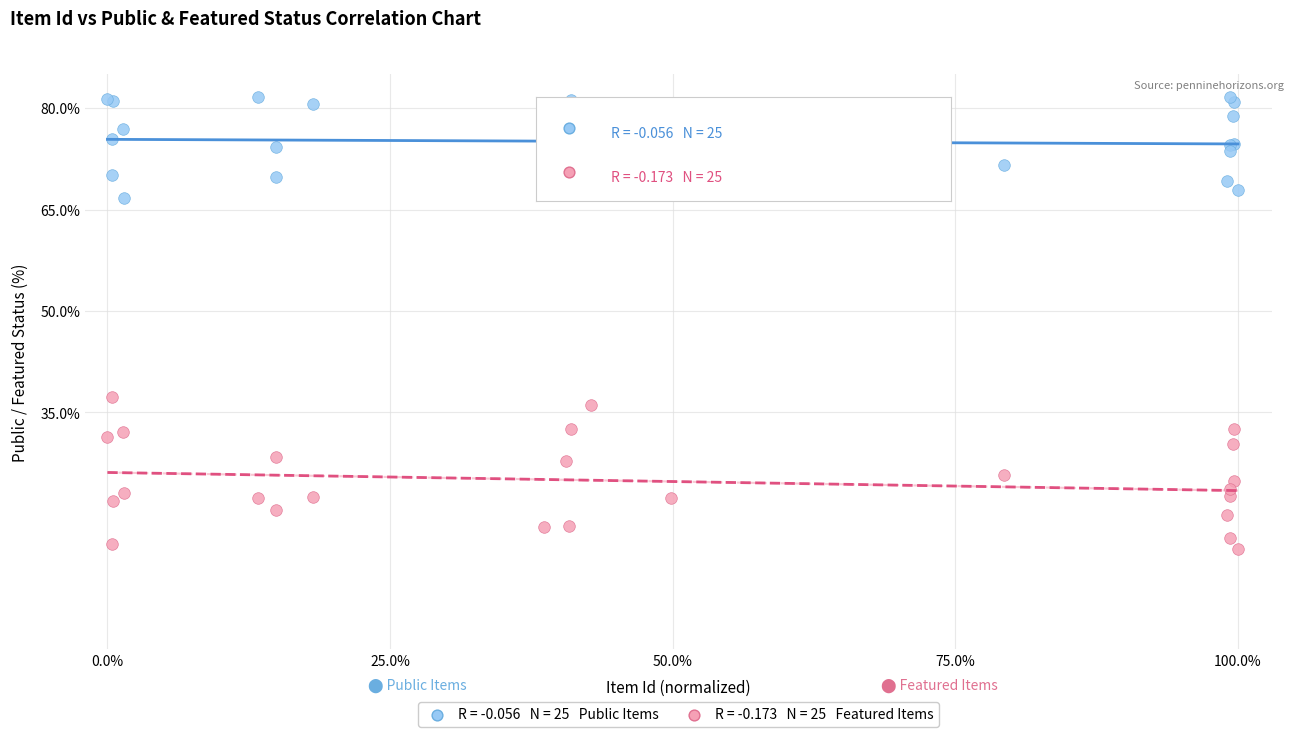

Across all series, what Y value is closest to 48?

37.3